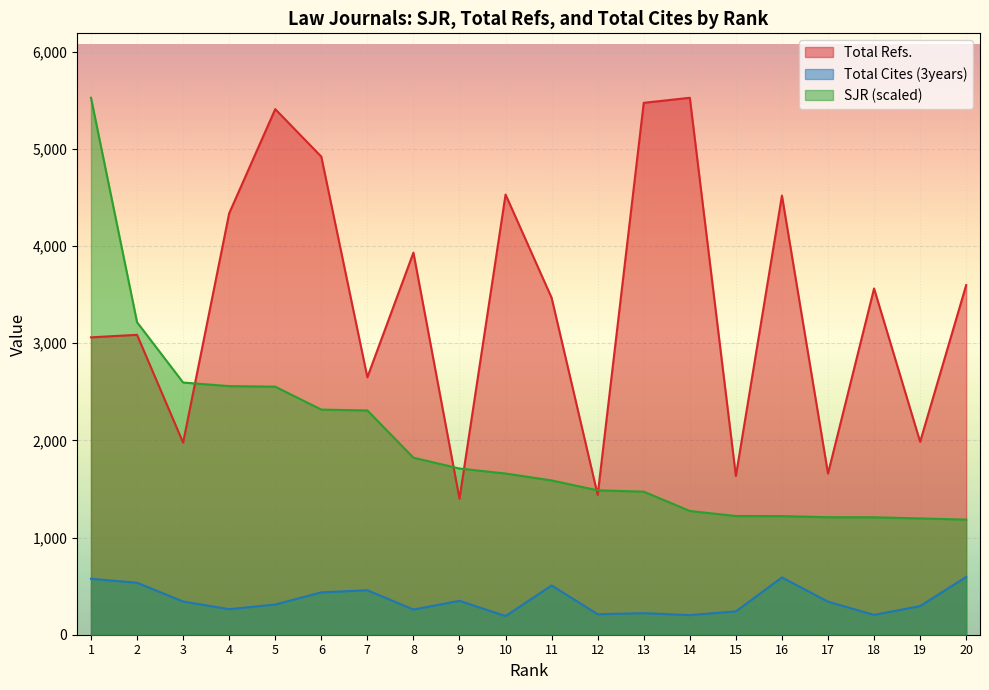

What is the difference between the second highest and minimum values in the Total Refs. series?

4075.0